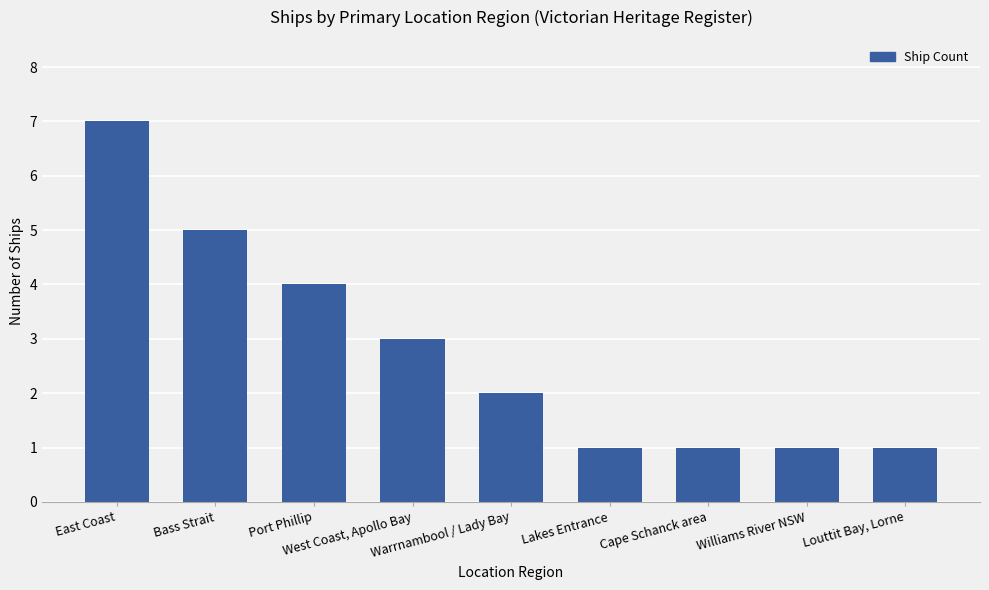

What is the greatest value displayed?

7